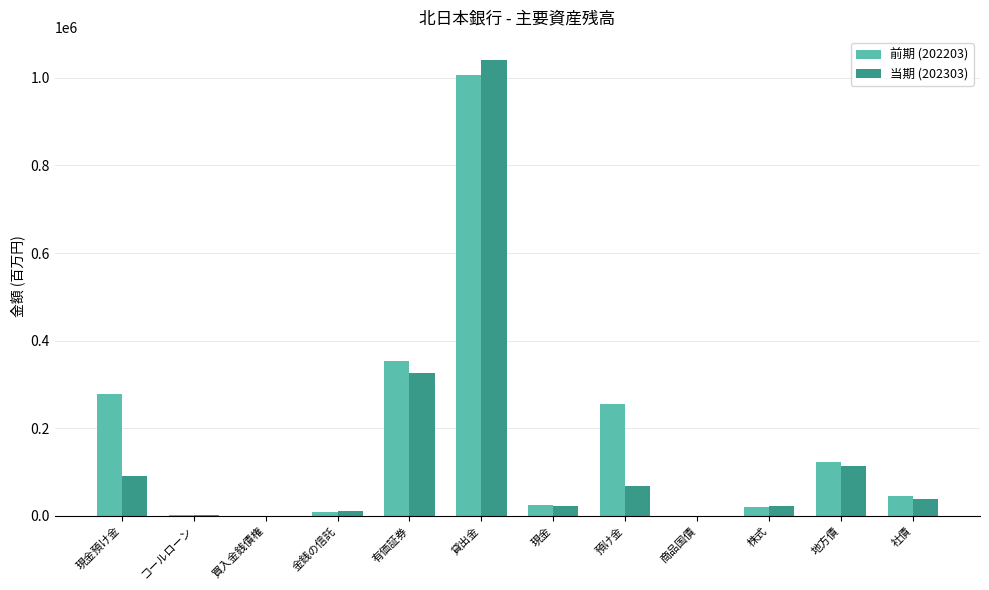

Is it true that 前期 (202203) equals 44238 at 社債?

True